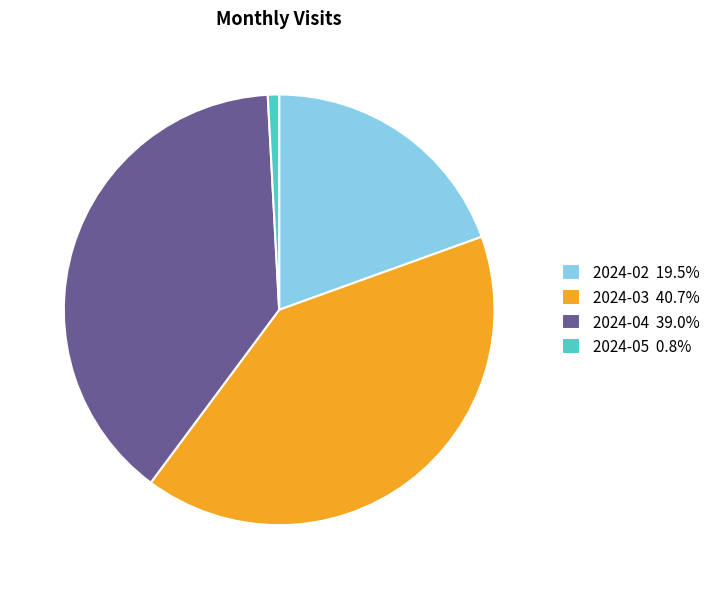

What is the ratio of the value at 2024-04 39.0% to the value at 2024-05 0.8%?

46.0